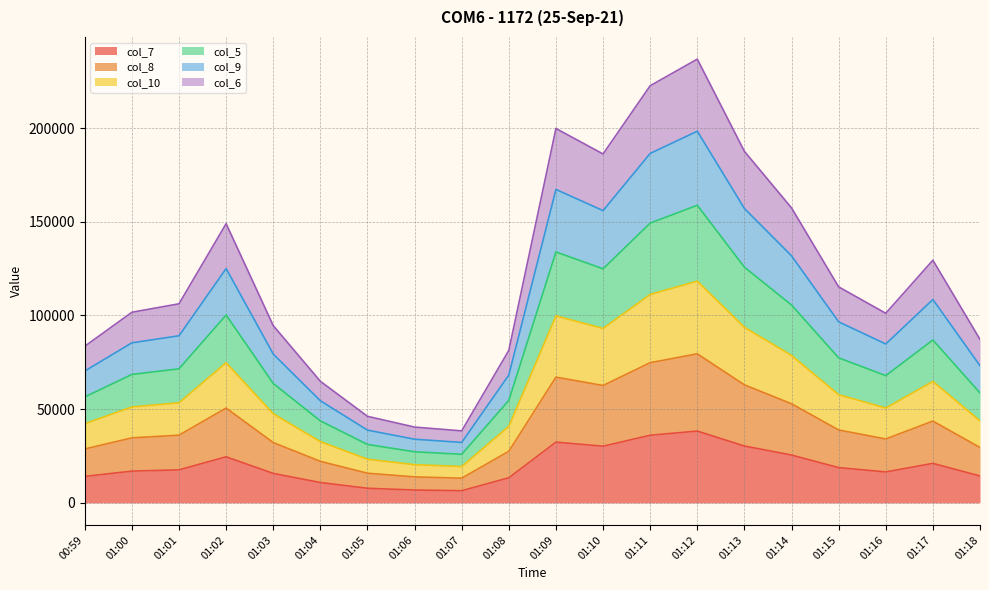

What is the value of the col_7 point at the 4th from the left?

24568